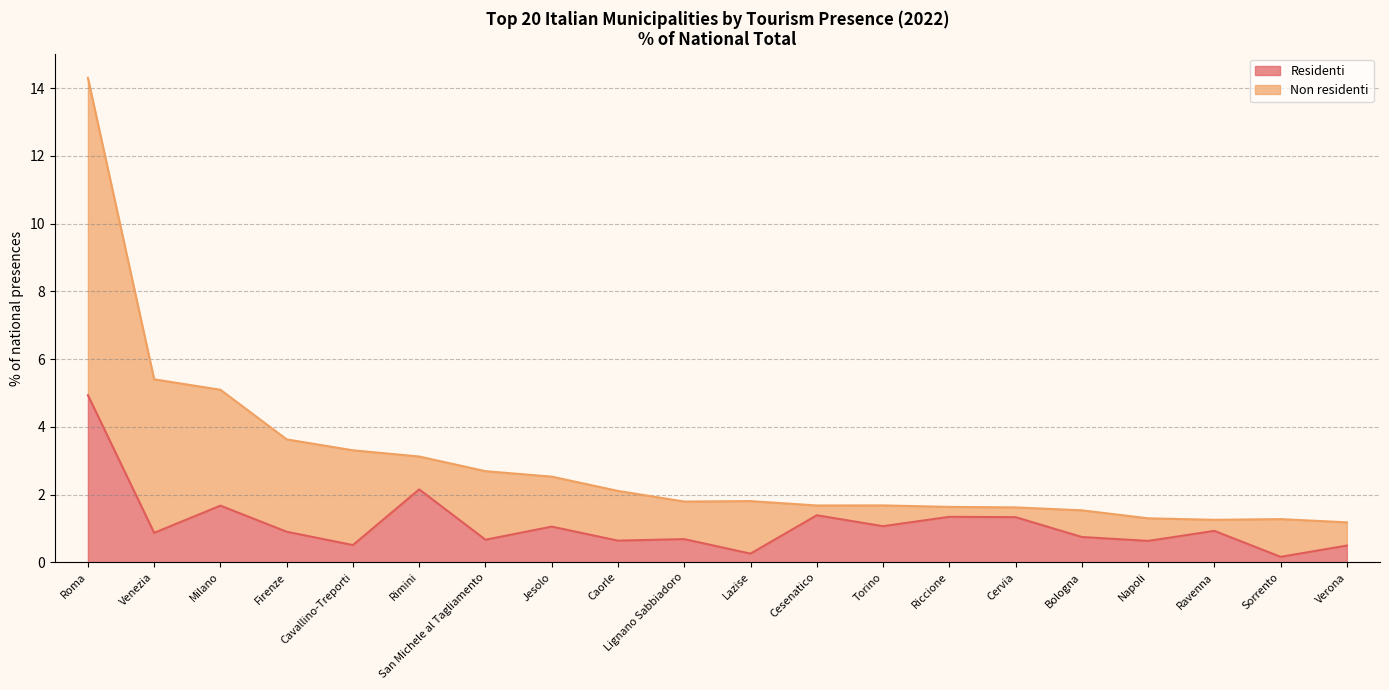

What is the total value across all series at Roma?

14.3